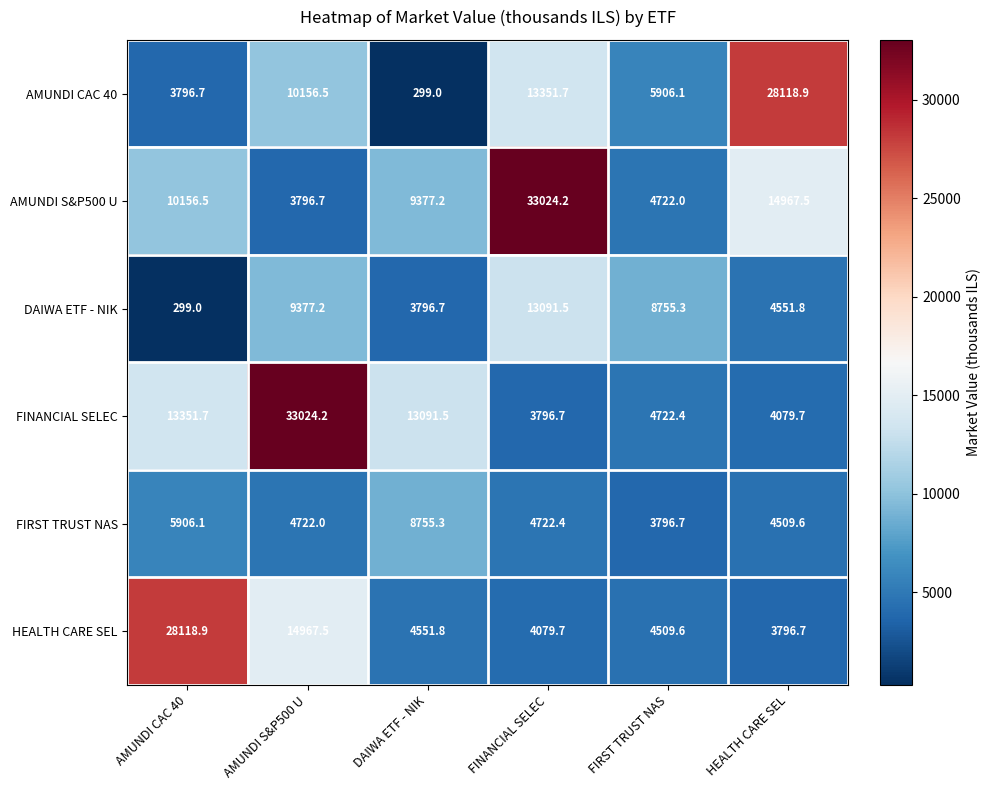

What is the total value across all series at HEALTH CARE SEL?

60024.2